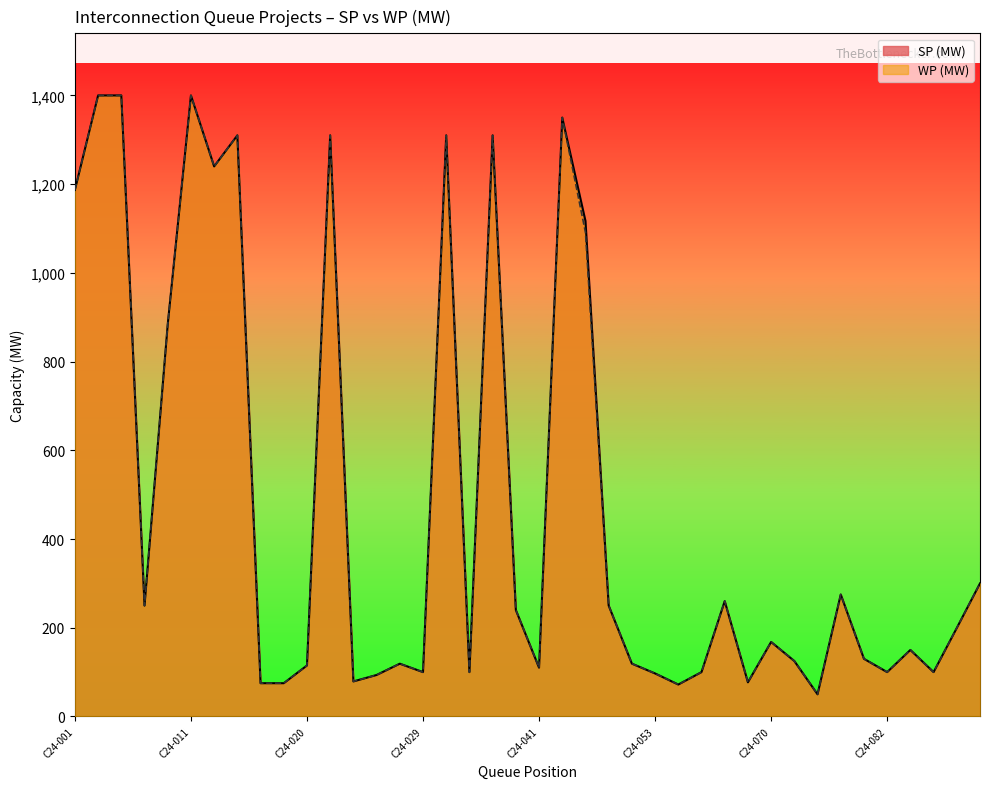

Which series changed the most between C24-053 and C24-070?

SP (MW)